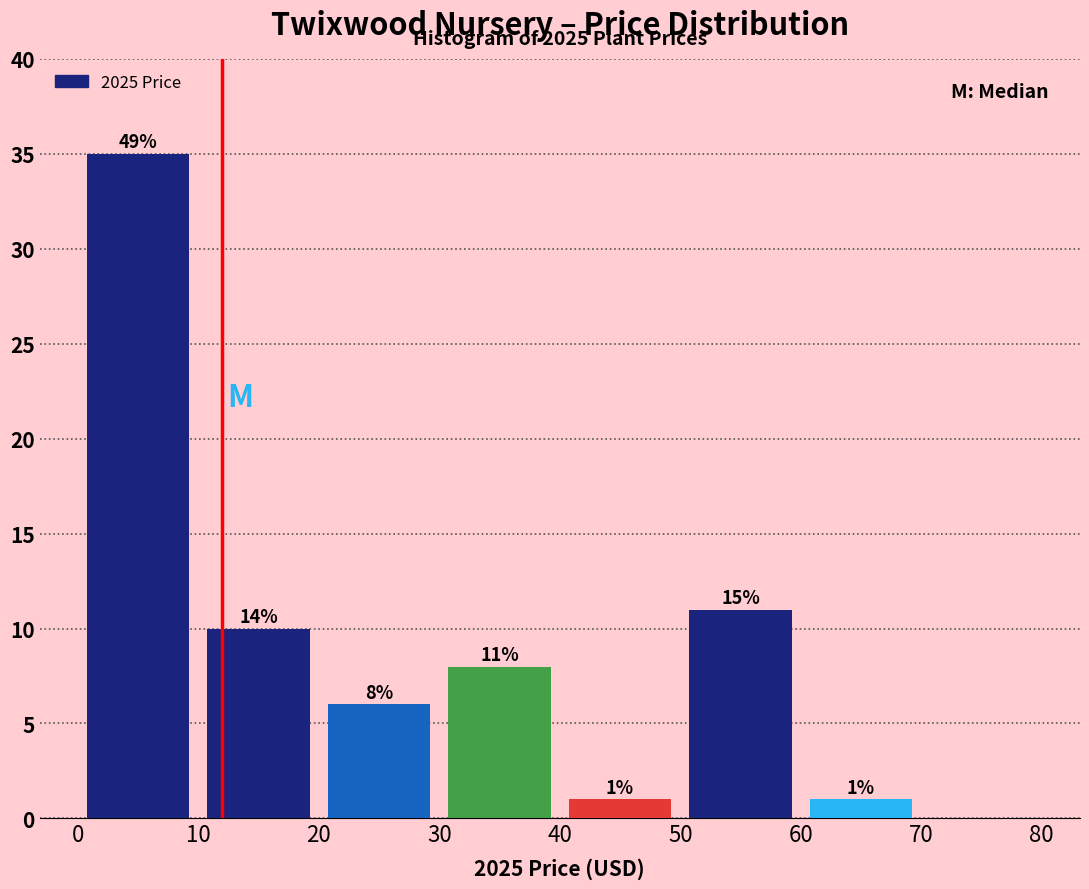

Which range on the x-axis has the tallest bar?

0 to 10